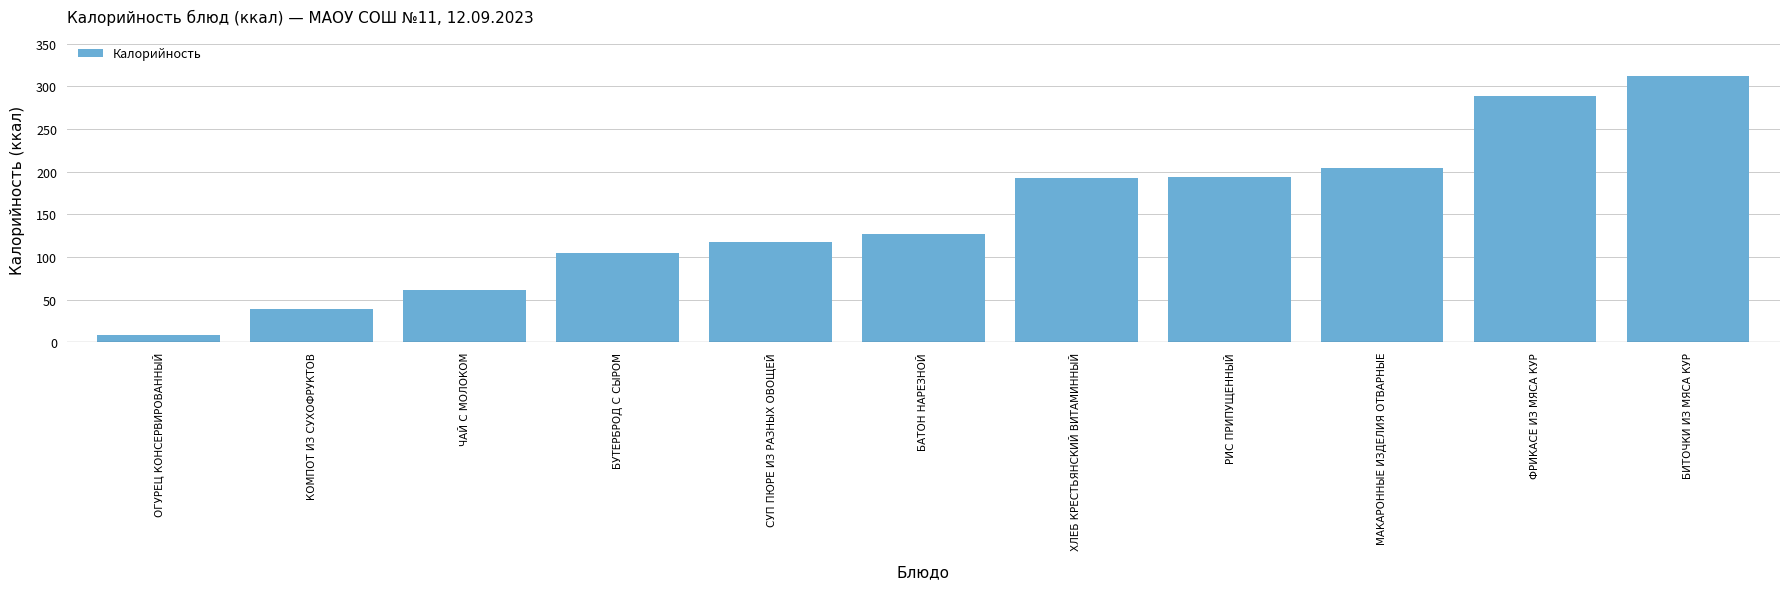

What is the difference between the maximum and second lowest values?

273